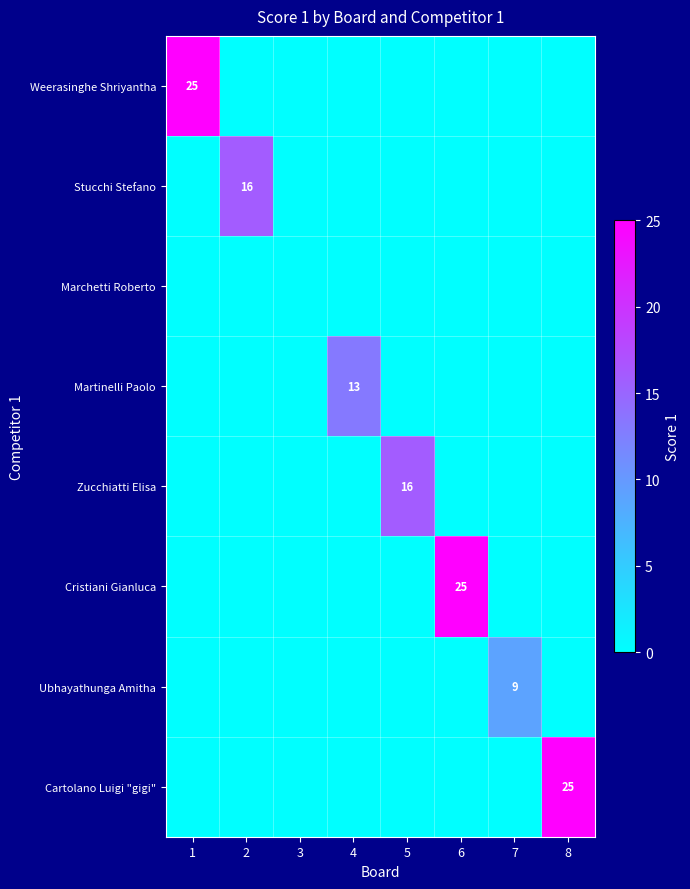

Is it true that Martinelli Paolo equals 13 at 4?

True